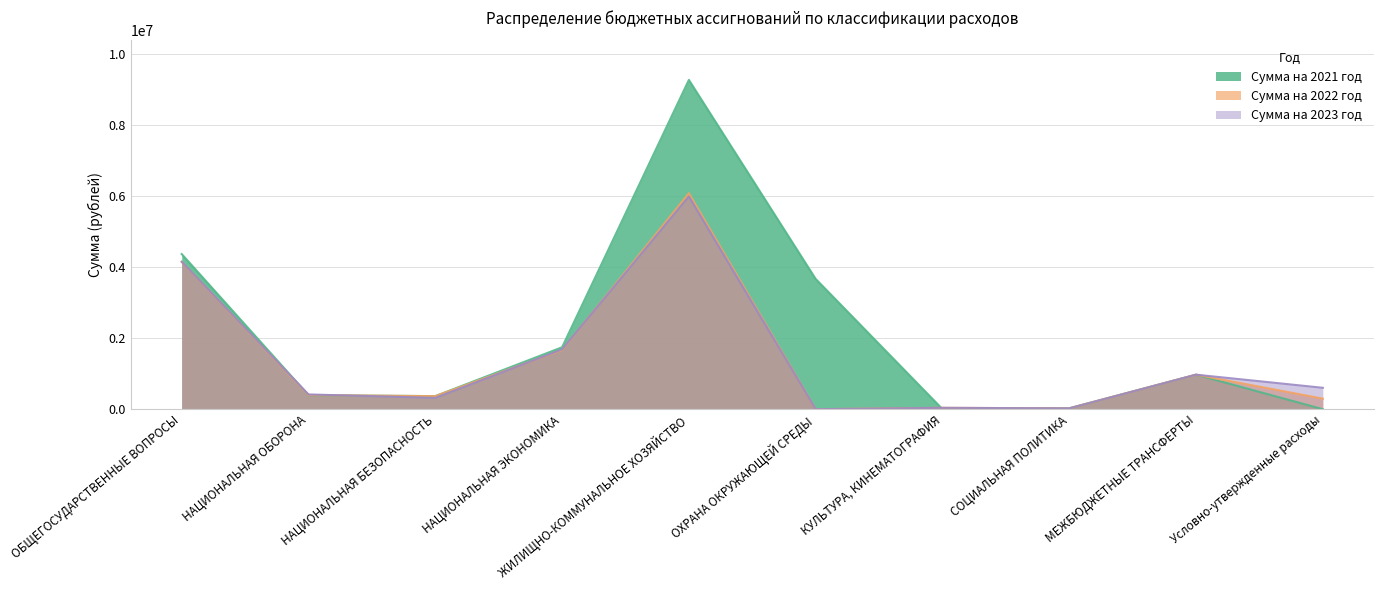

Which series has the widest spread of values?

Сумма на 2021 год